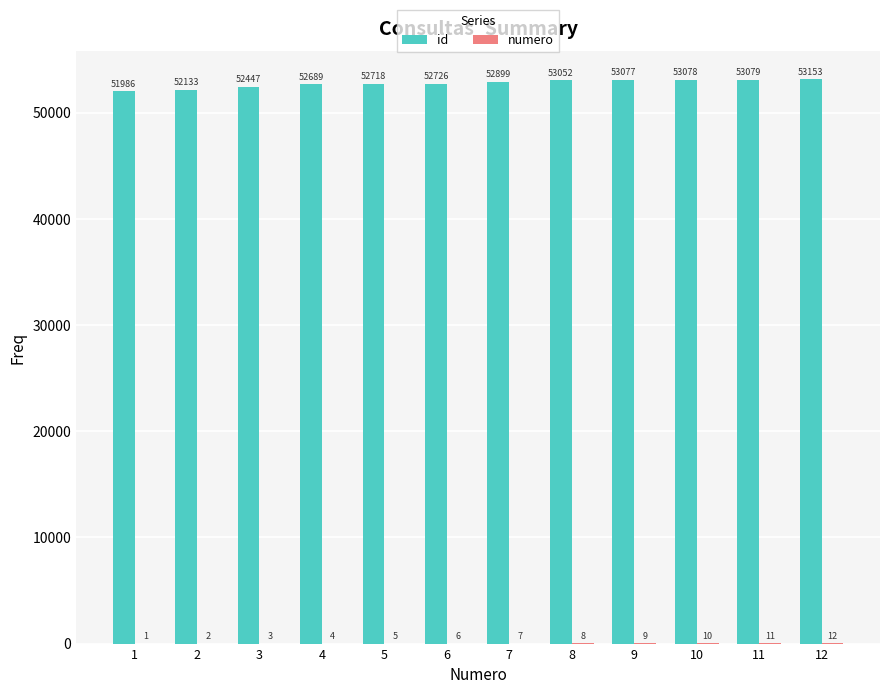

What value does the id series have at 10, to the nearest 10?

53080